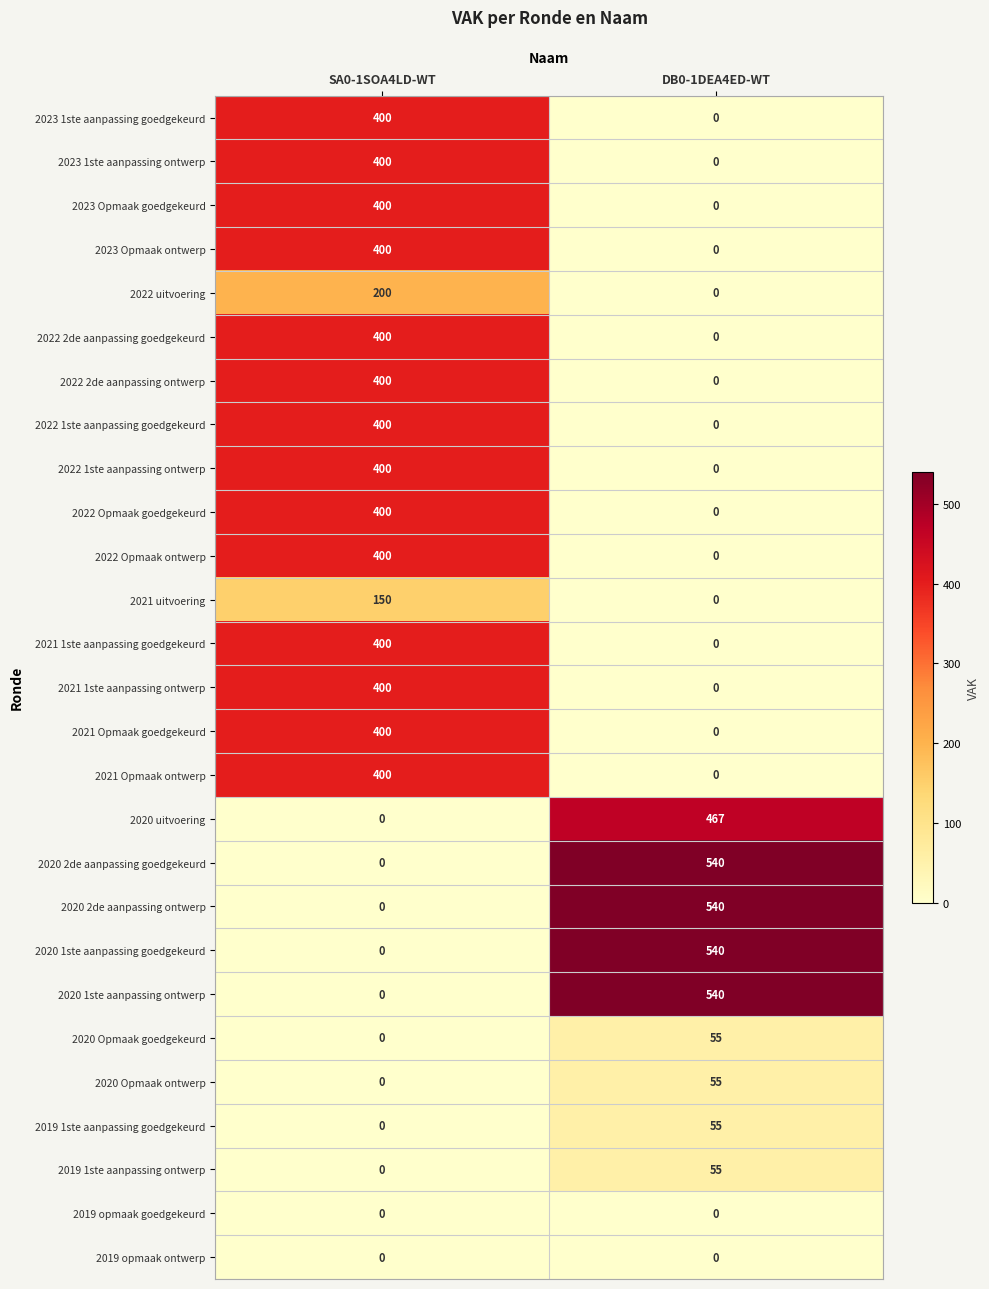

What is the approximate value of 2020 uitvoering at DB0-1DEA4ED-WT, to the nearest 50?

450